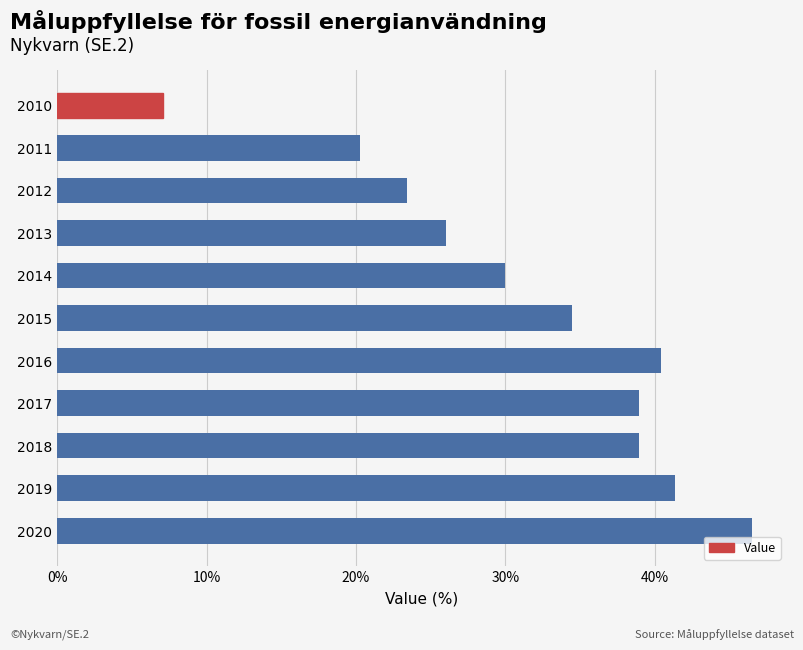

What is the maximum value shown in the chart?

46.5